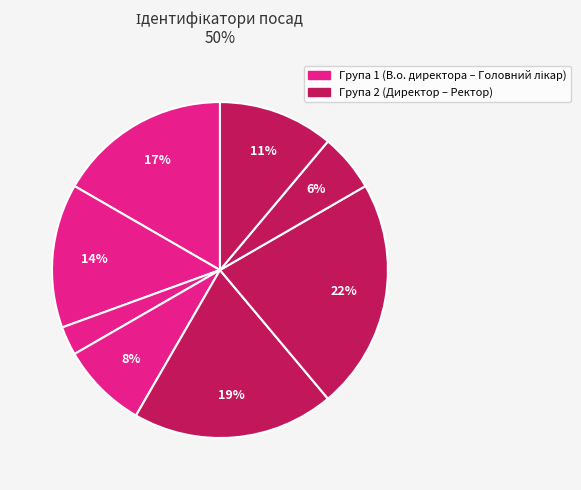

To the nearest percent, what is the difference between the largest and smallest slice percentages?

19%